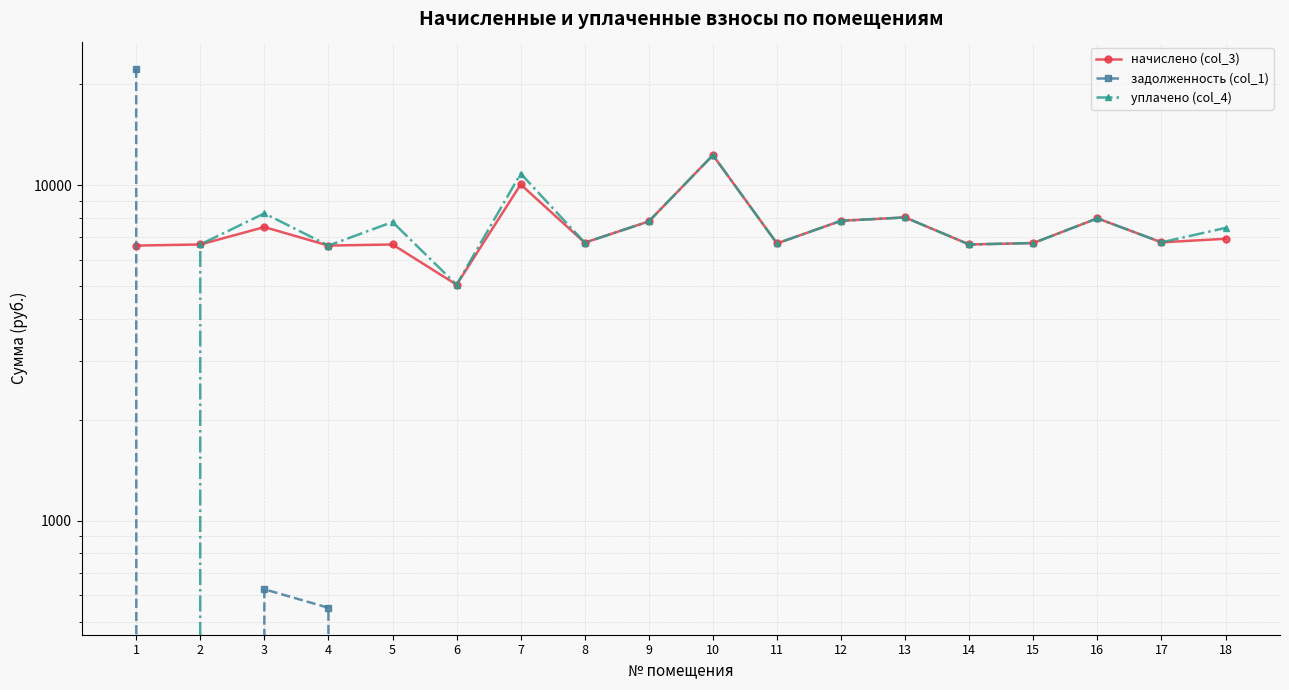

Where is задолженность (col_1) nearest to the value 11124?

3